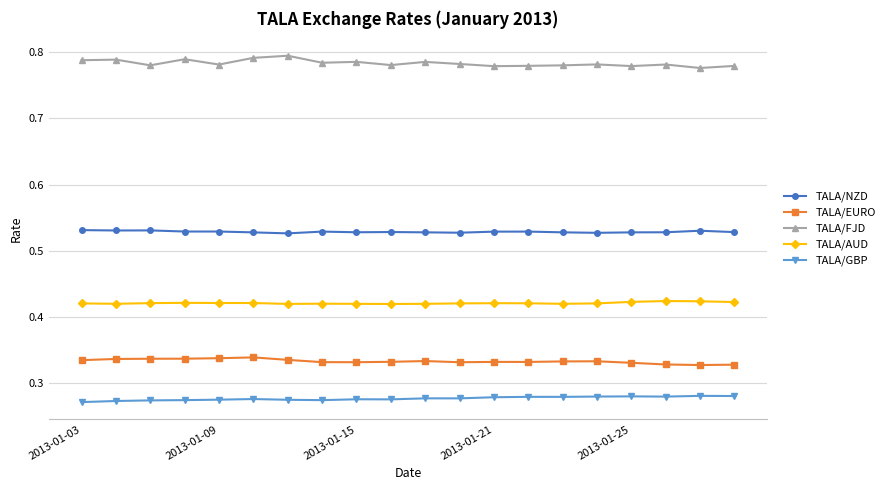

Count the TALA/FJD values in the range 0 to 1.

20